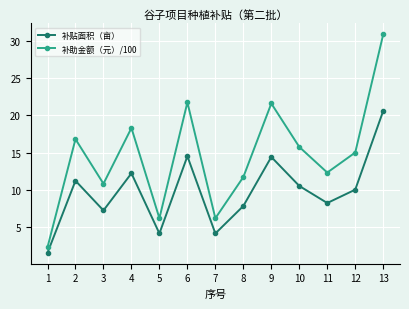

What is the difference between the 补贴面积（亩） values at 5 and 1?

2.6